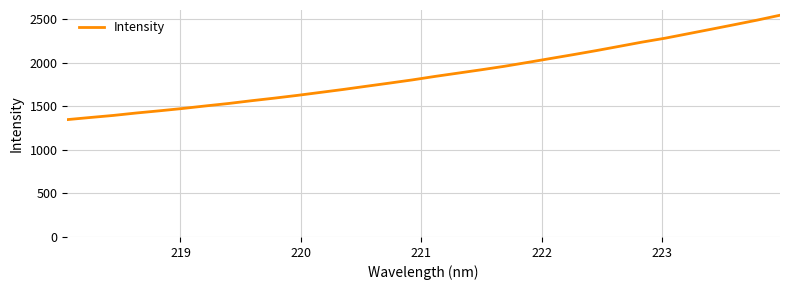

What is the maximum value shown in the chart?

2545.5